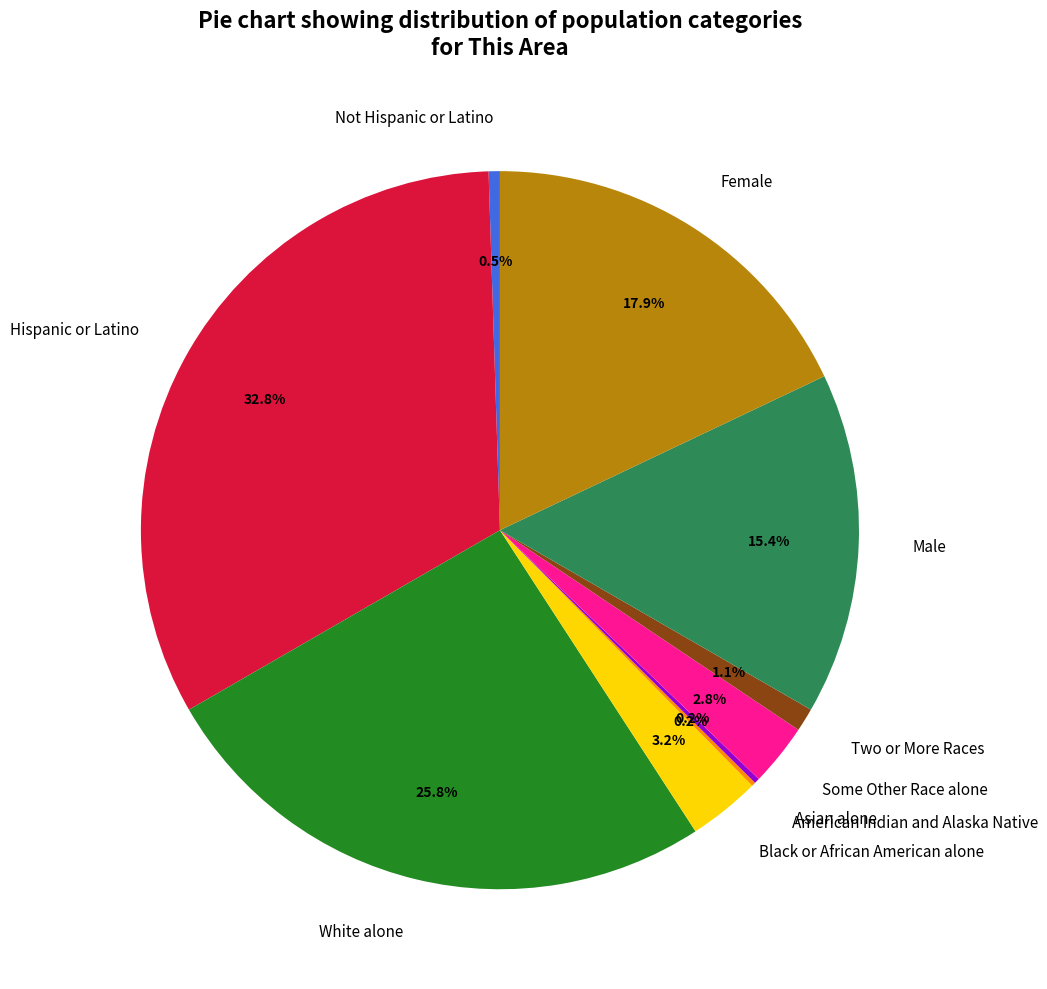

Do Male and Hispanic or Latino together represent more than half of the pie?

No